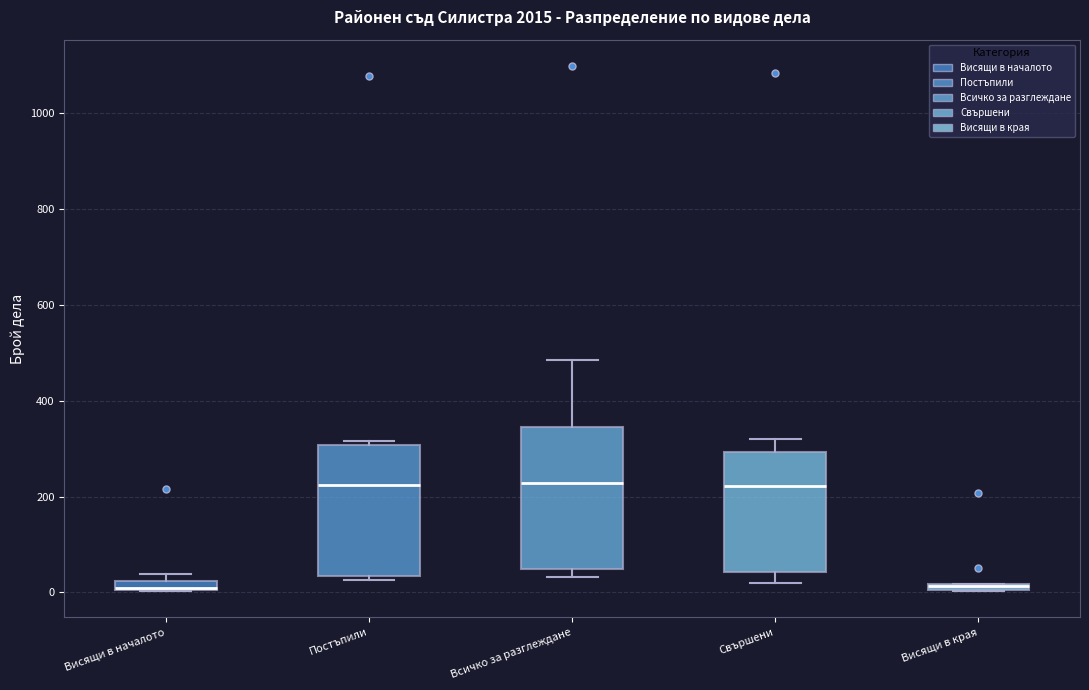

Which box is the tallest, from its lower edge to its upper edge?

Всичко за разглеждане